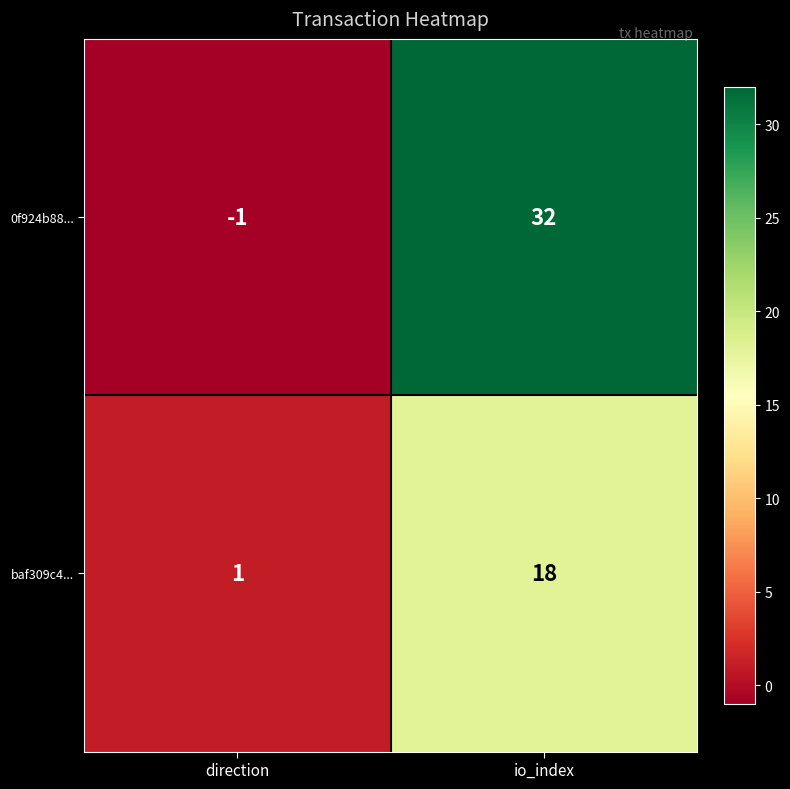

Reading right to left, what are all the values shown in this chart?

0f924b88...: io_index=32	direction=-1
baf309c4...: io_index=18	direction=1